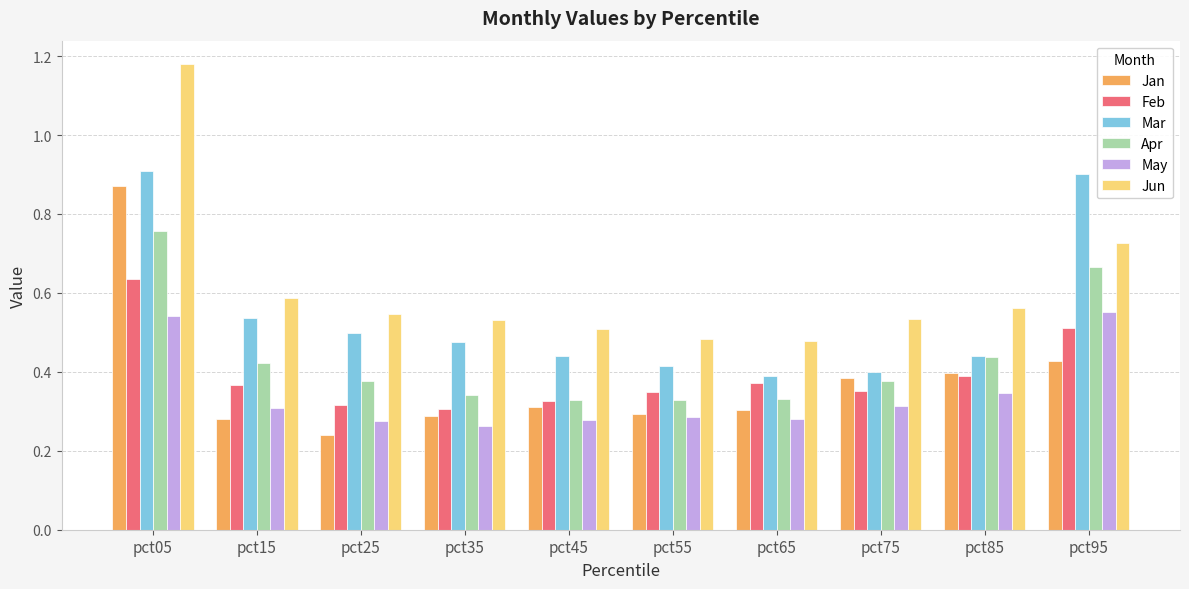

Which series changed the most between pct25 and pct95?

Mar